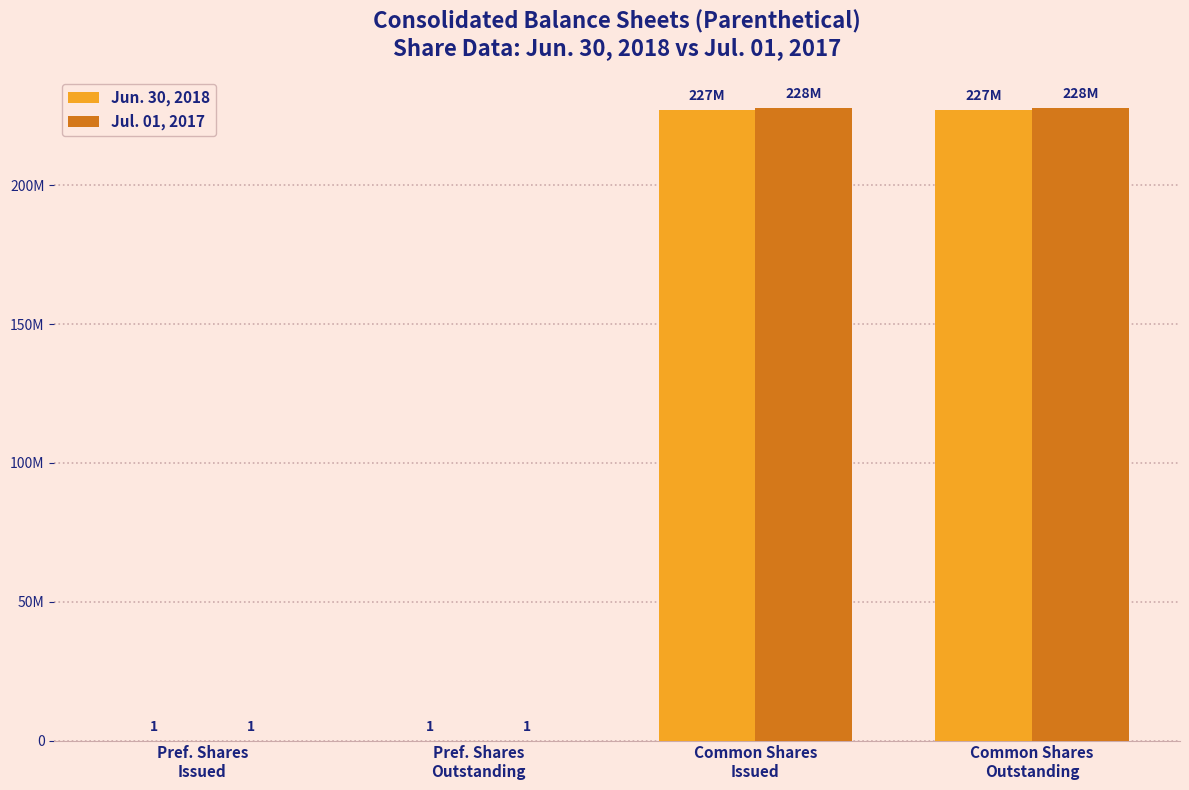

Are the bars horizontal?

No